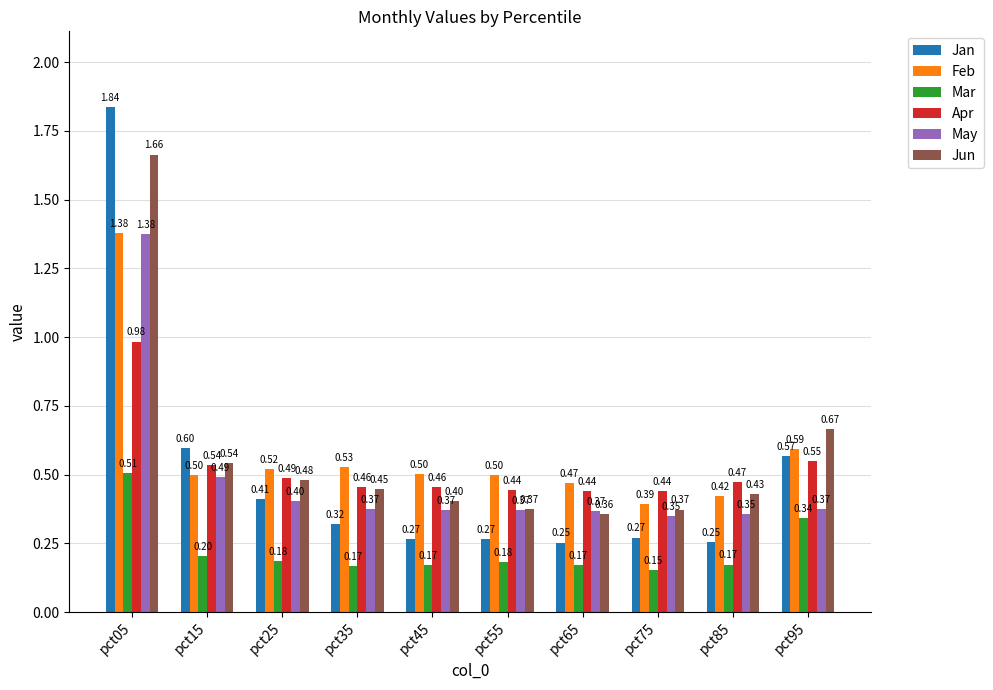

What is the average value of the May series?

0.5